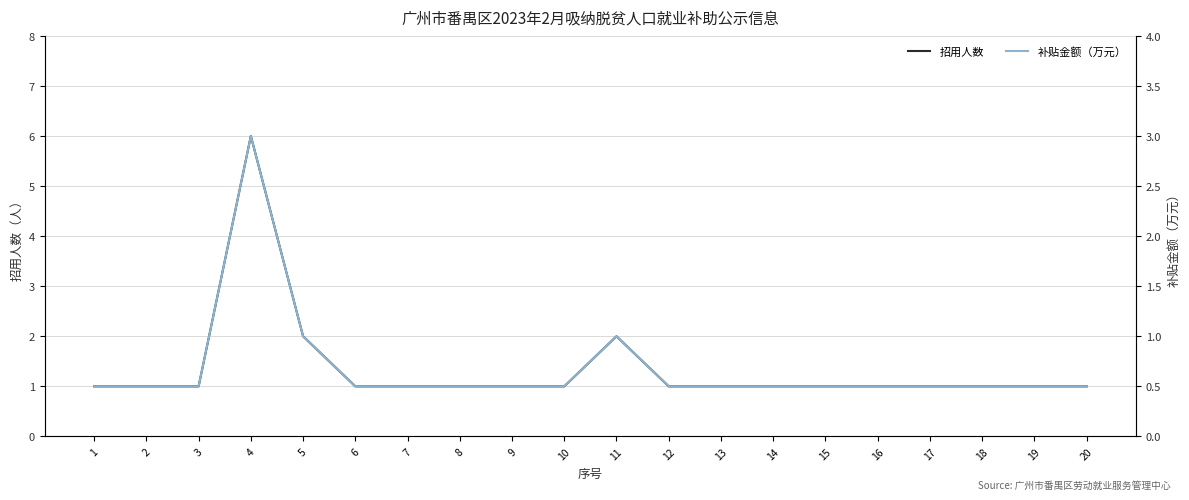

What is the difference between the highest and lowest values at 16?

0.5